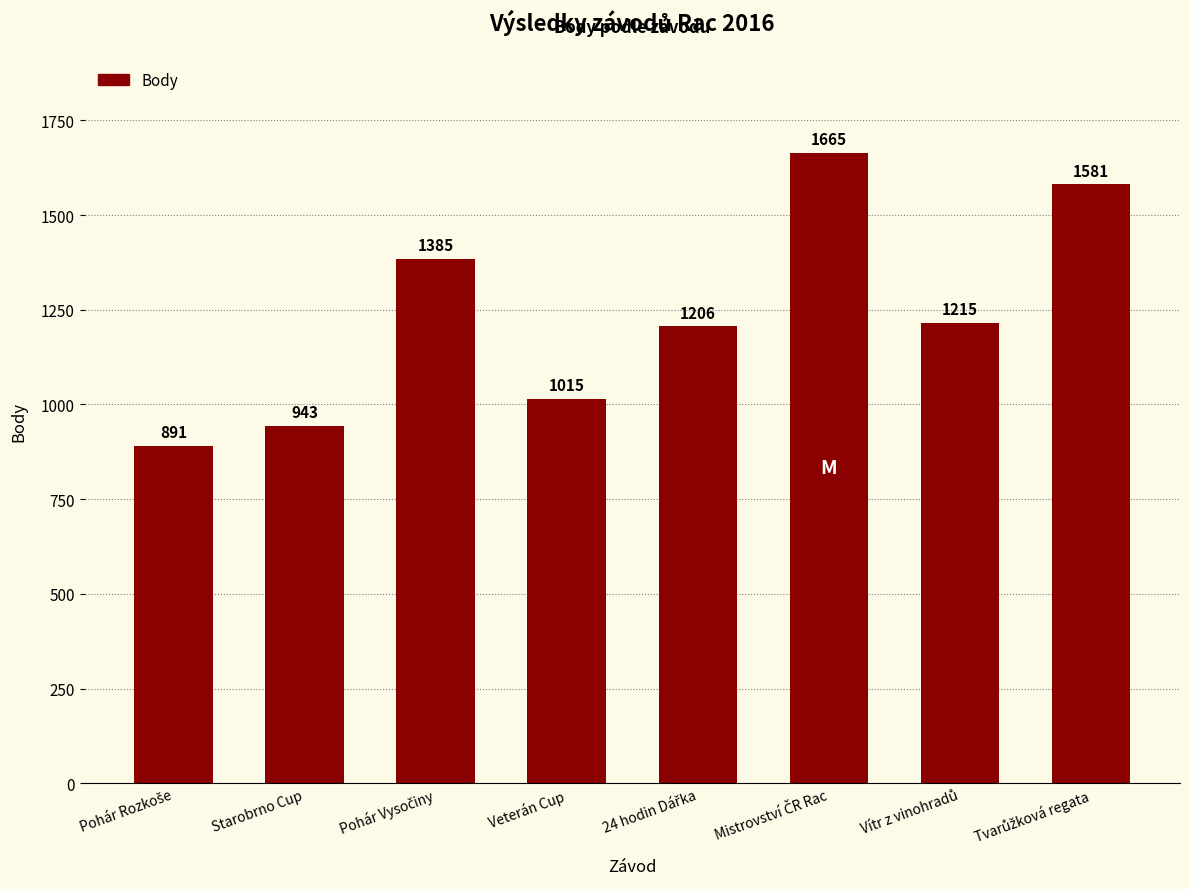

What is the approximate value at Veterán Cup, to the nearest 100?

1000